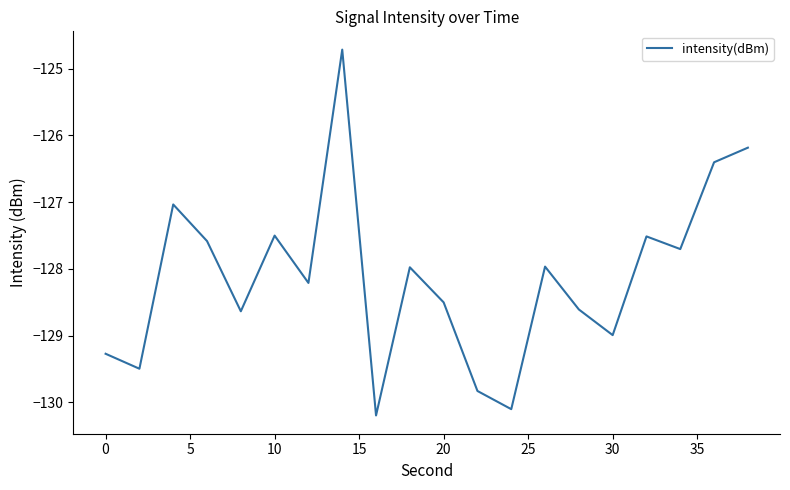

What is the smallest value displayed?

-130.2